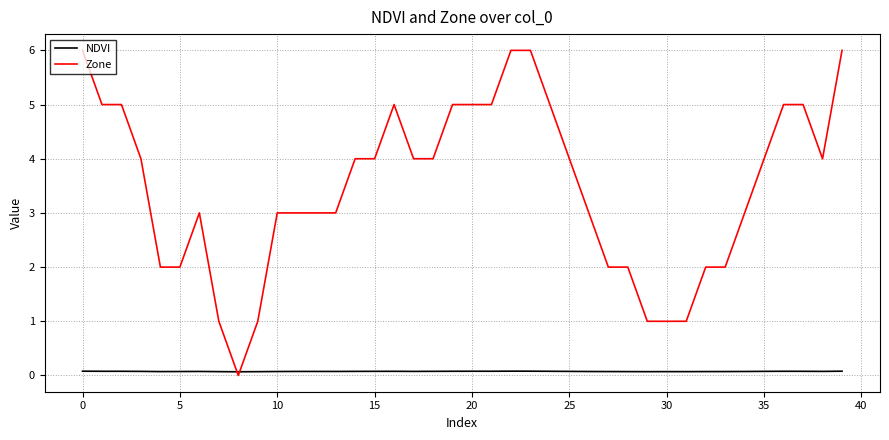

Rank the series by their maximum value, from lowest to highest.

NDVI, Zone